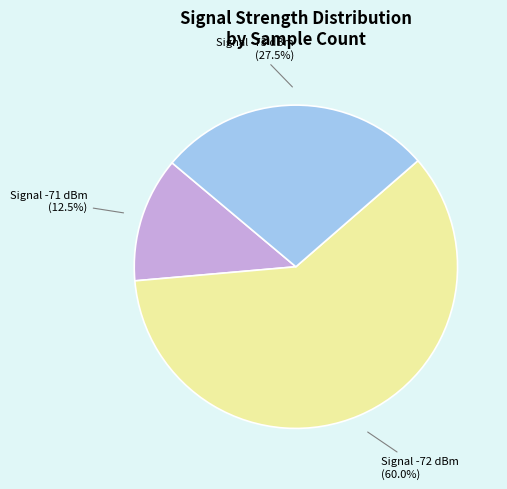

Does any single category account for the majority?

Yes